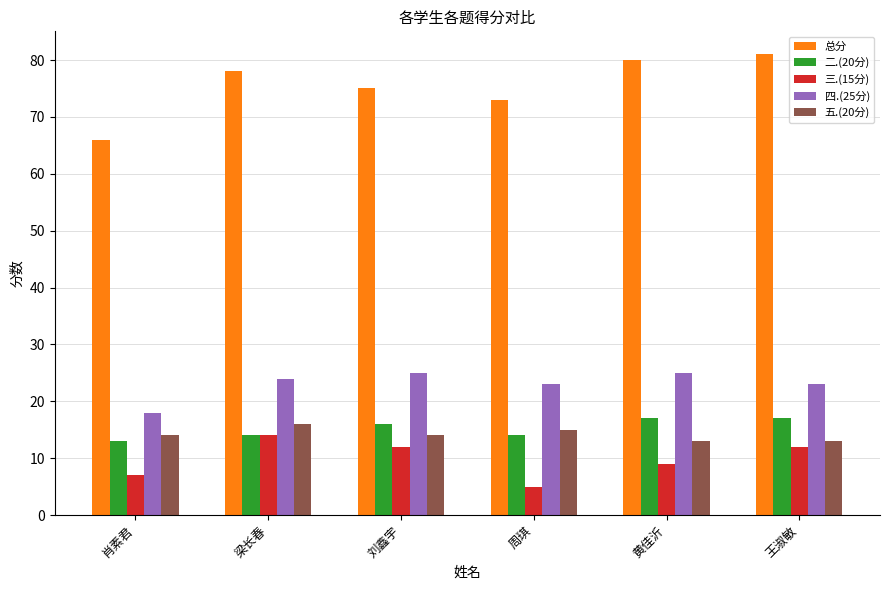

The 五.(20分) series shows 14 at 肖素君. True or false?

True